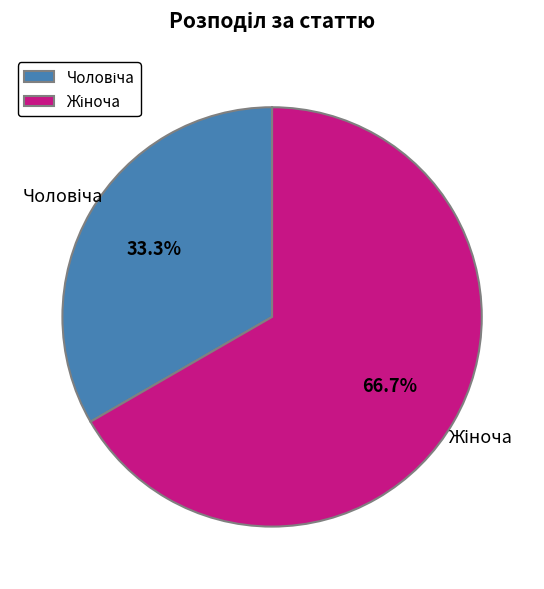

Does any single category account for the majority?

Yes